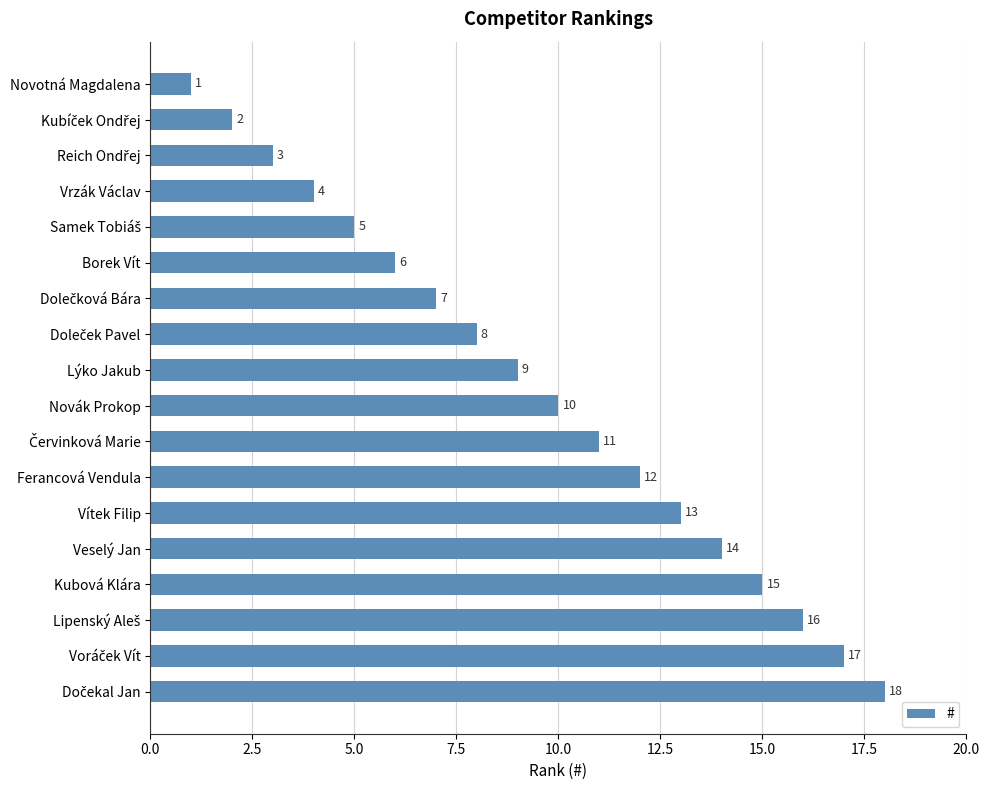

What is the average value?

10